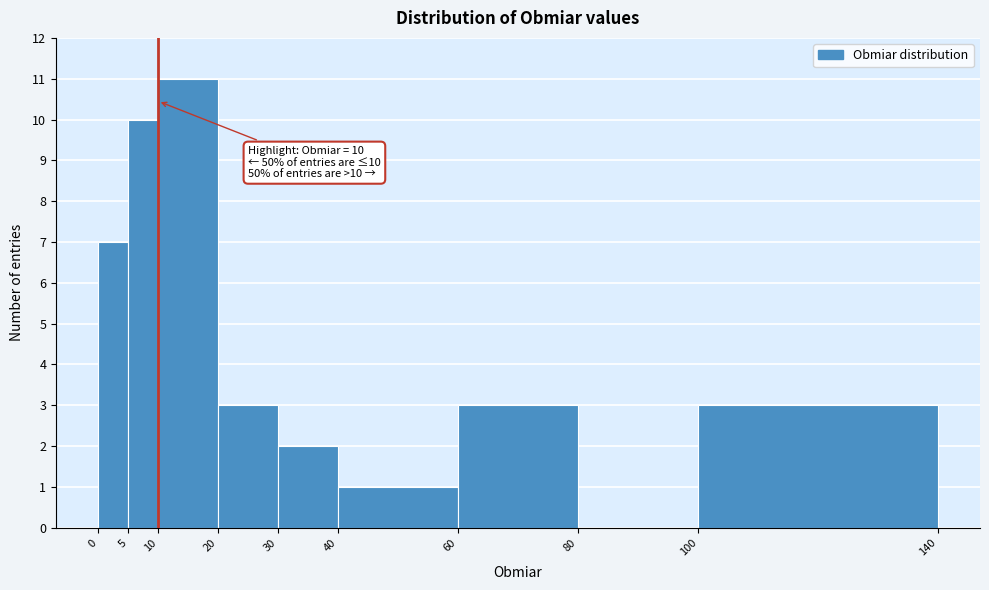

Which range on the x-axis has the tallest bar?

10 to 20